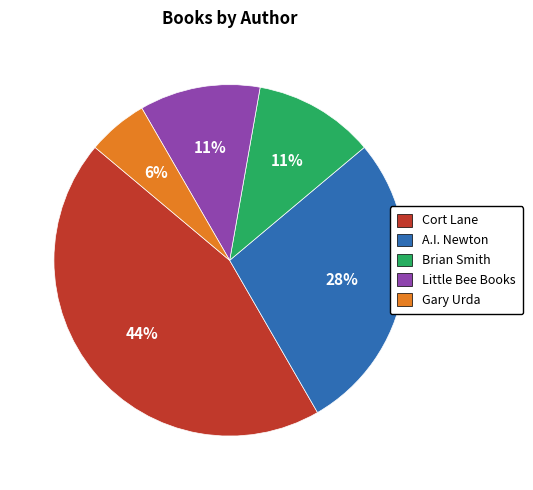

What is the smallest slice in the pie chart?

Gary Urda